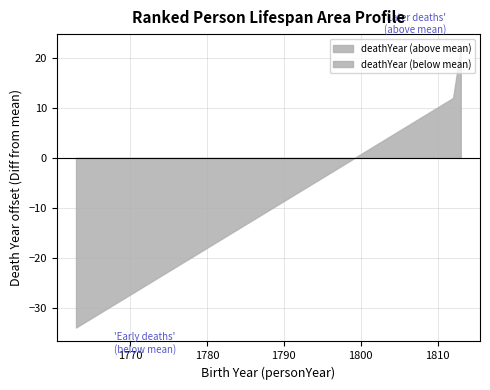

At which category does the chart reach its peak across all series?

1813